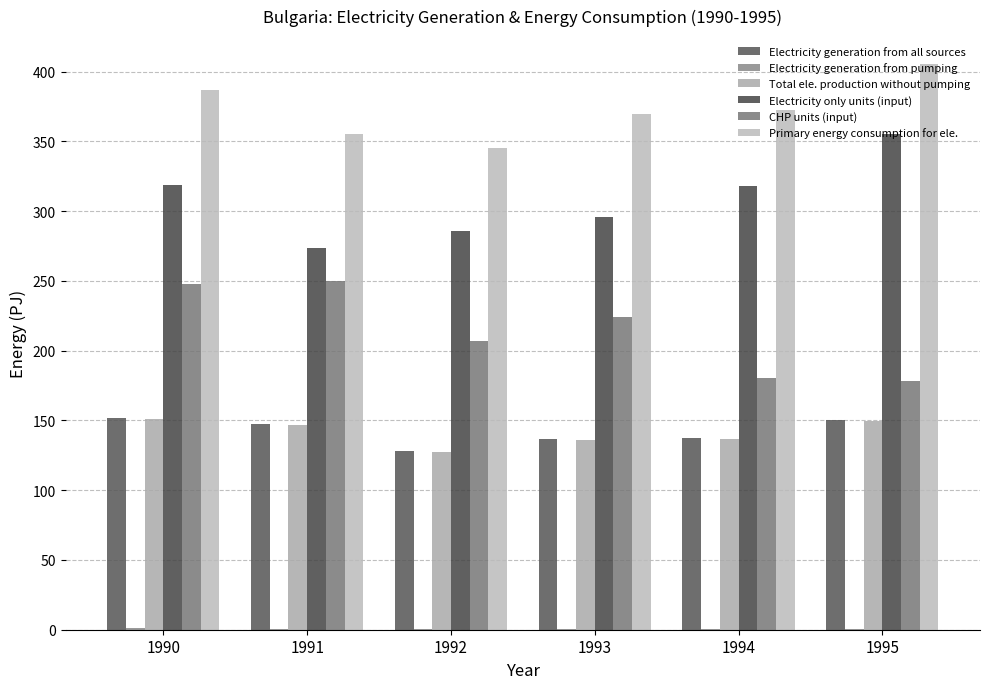

What is the approximate value of Electricity generation from pumping at 1993?

0.6